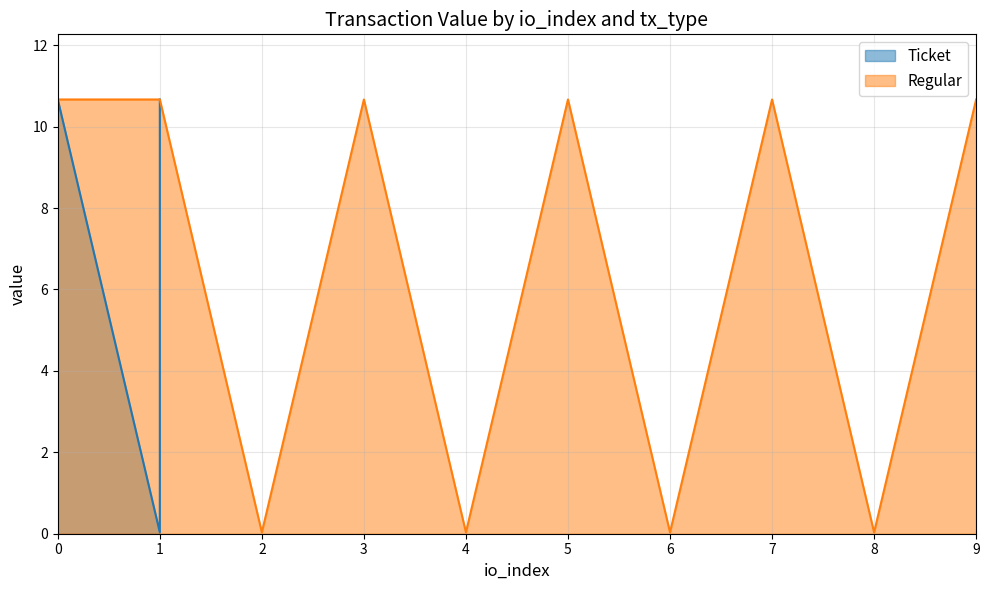

The value of Regular at 2 is 0.0. True or false?

True